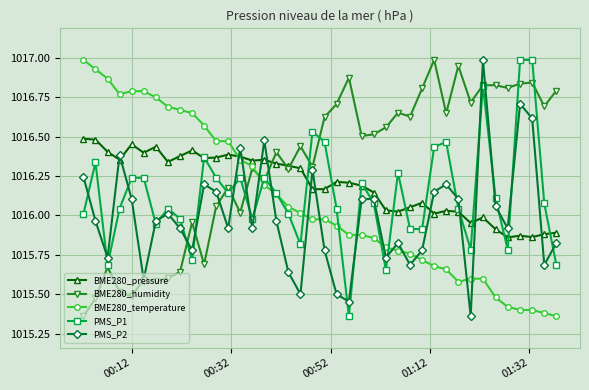

What is the sum of all BME280_humidity values?

40652.6